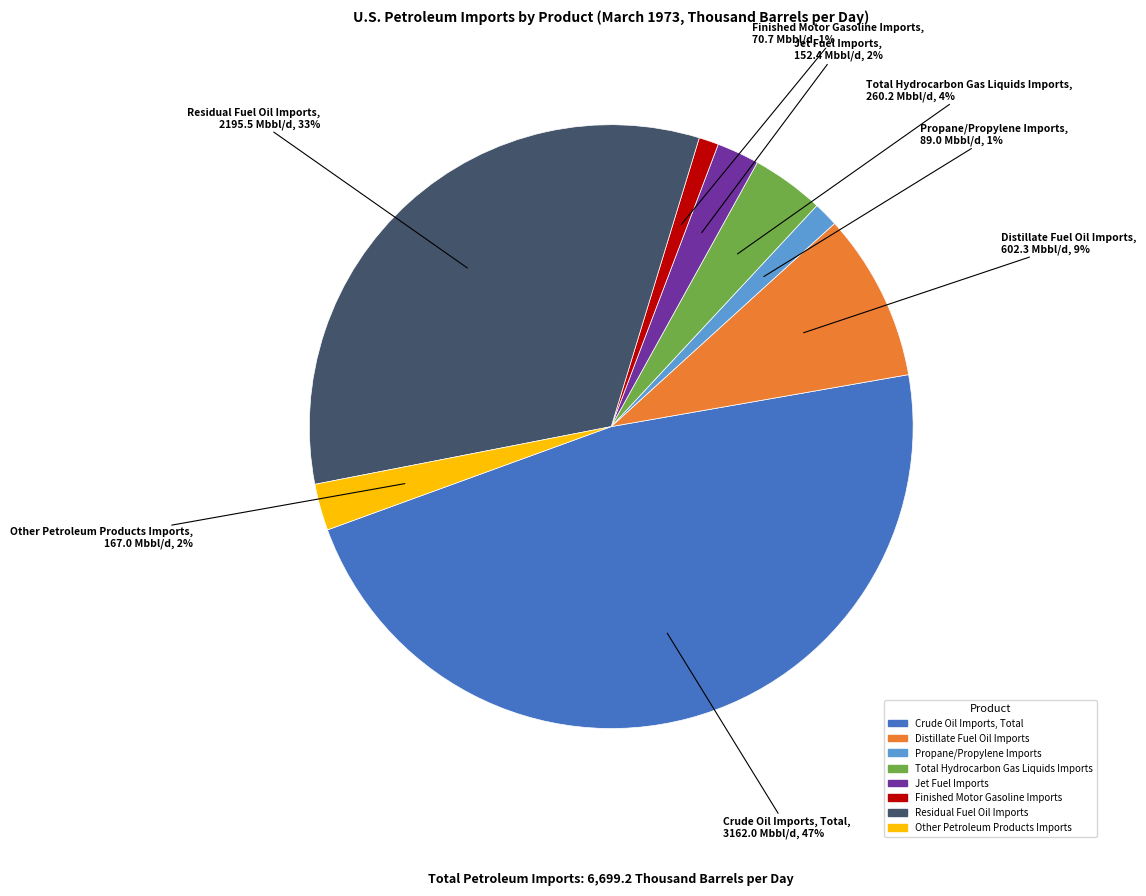

Count the number of slices in the pie.

8